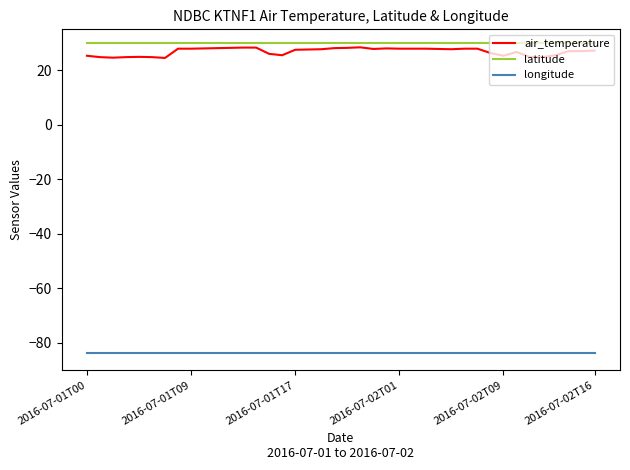

True or false: air_temperature and longitude intersect in this chart.

False